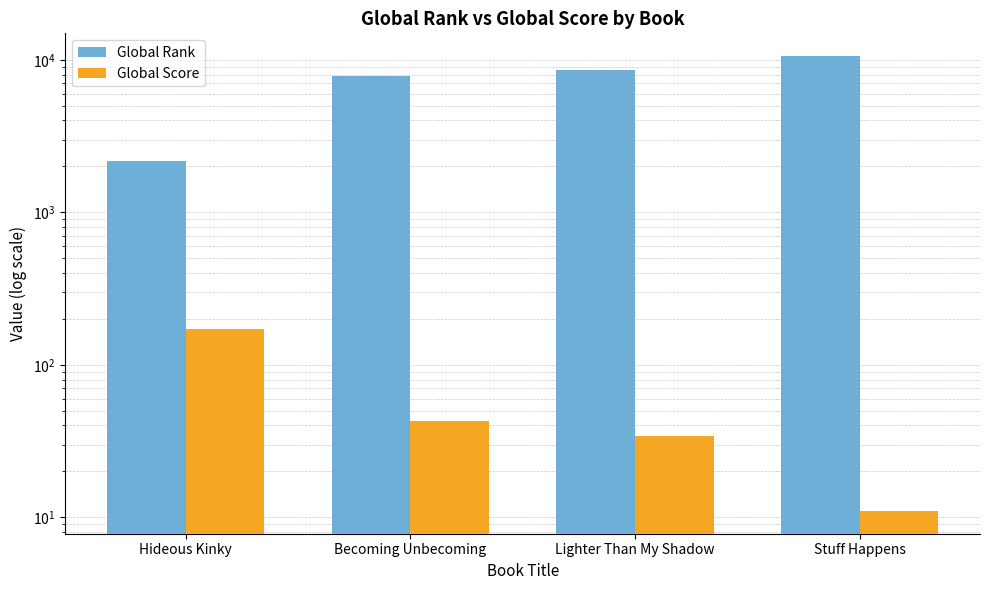

At Hideous Kinky, list the series in order from smallest to largest.

Global Score, Global Rank